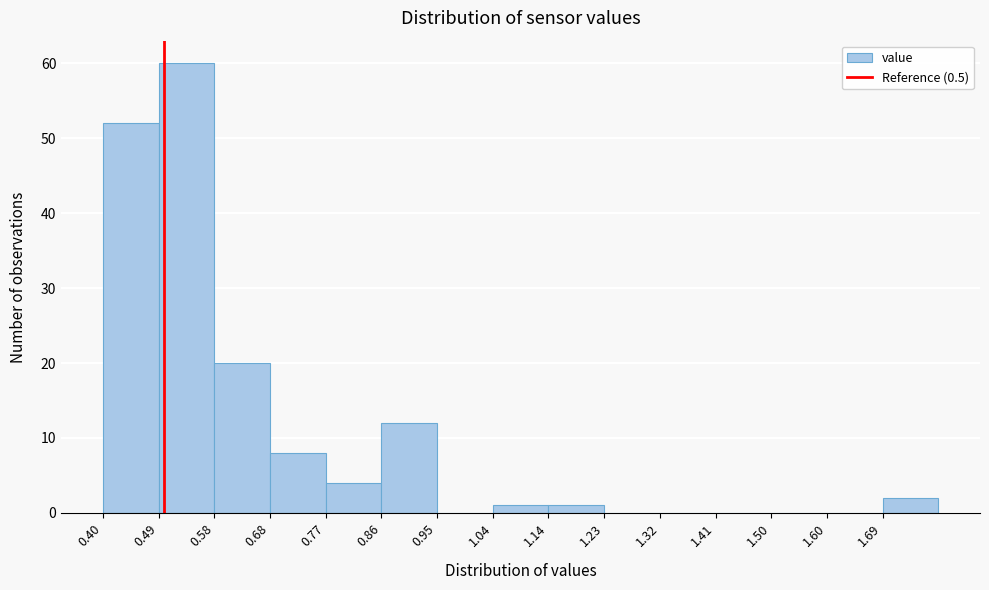

Reading left to right, transcribe this chart: for each bar, give the range it covers on the x-axis and its height. Neither the bar edges nor the heights are printed on the chart, so give them approximately, as read against the axes.

0.400 to 0.492: 52
0.492 to 0.584: 60
0.584 to 0.676: 20
0.676 to 0.768: 8
0.768 to 0.860: 4
0.860 to 0.952: 12
0.952 to 1.044: 0
1.044 to 1.136: 1
1.136 to 1.228: 1
1.228 to 1.320: 0
1.320 to 1.412: 0
1.412 to 1.504: 0
1.504 to 1.596: 0
1.596 to 1.688: 0
1.688 to 1.780: 2